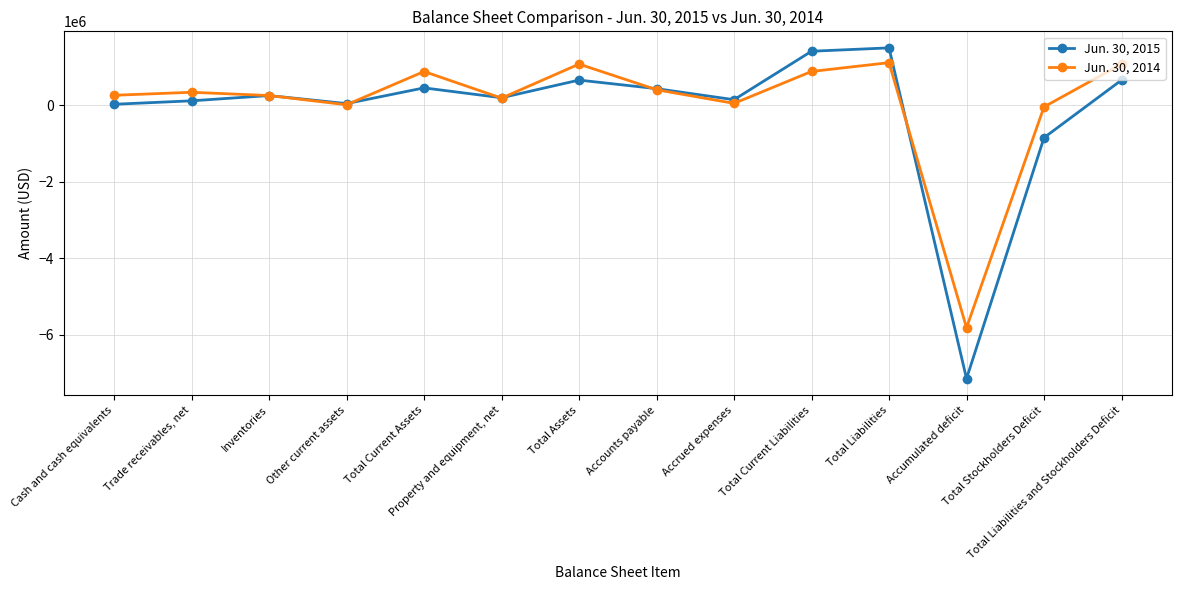

How many values in the Jun. 30, 2014 series are below 344562?

7